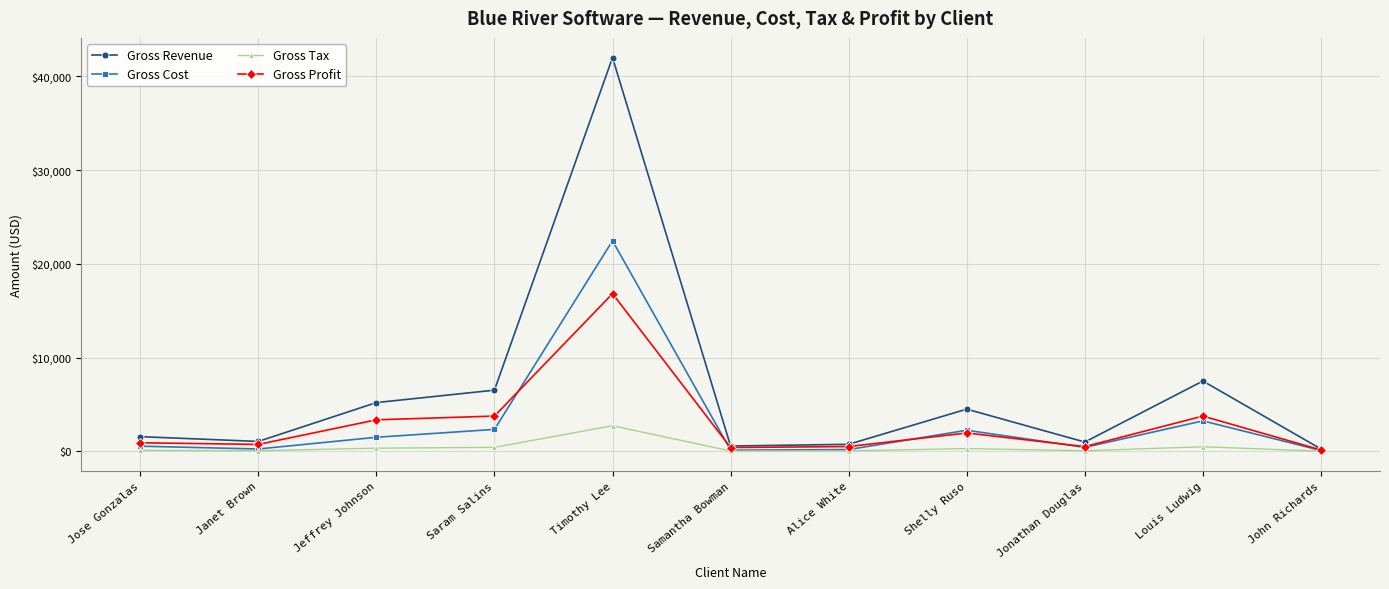

At which category is the sum across all series the highest?

Timothy Lee